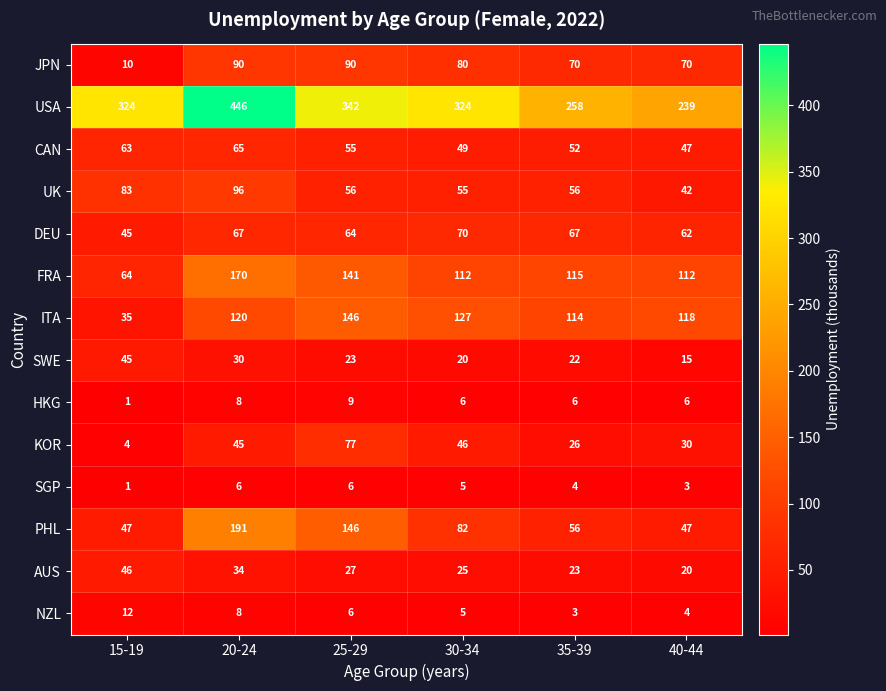

What is the difference between the maximum and second lowest values in the CAN series?

16